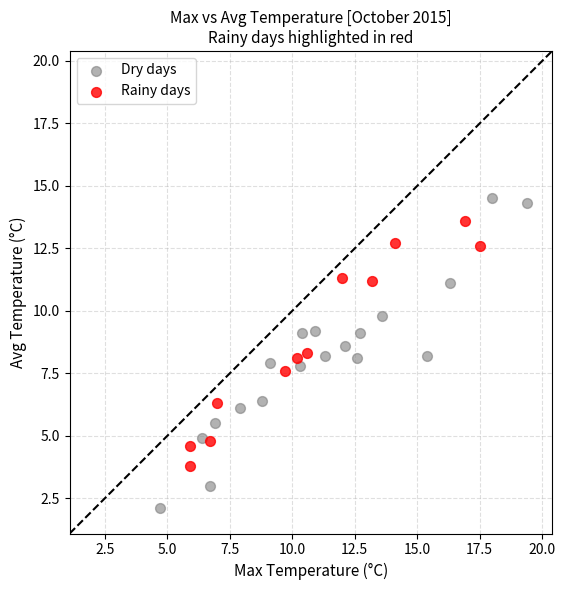

Which series contains the highest Y value?

Dry days